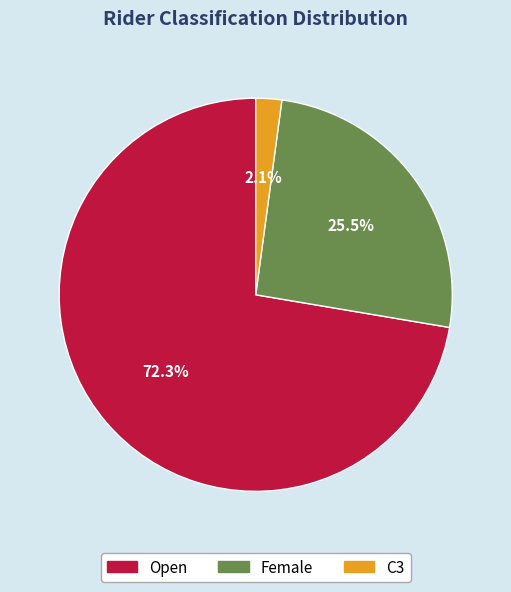

How many slices are in this pie chart?

3